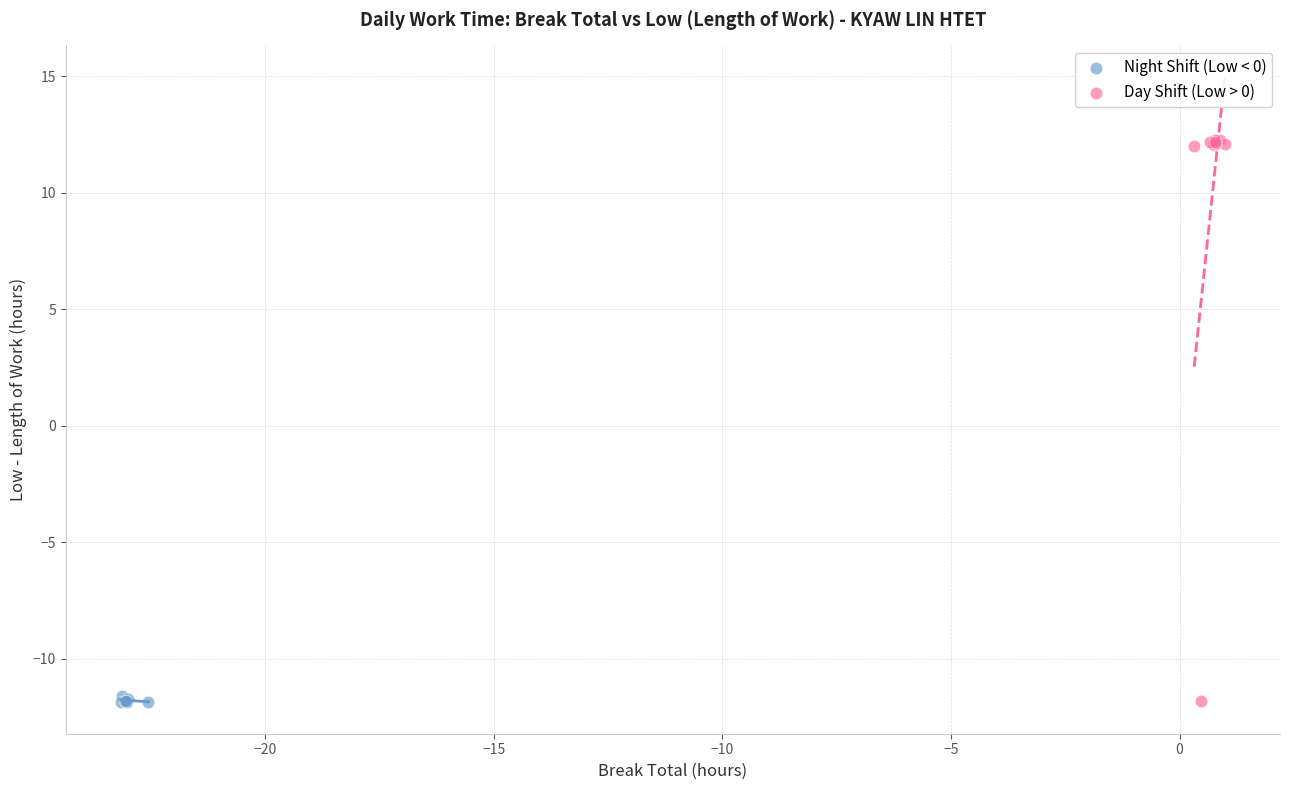

Which series has the widest spread of Y values?

Day Shift (Low > 0)